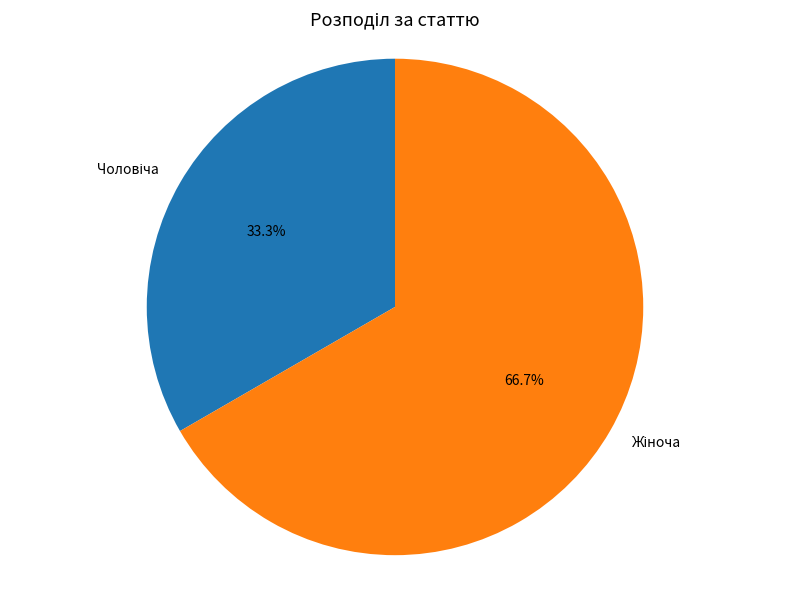

Is there a majority slice in this chart?

Yes